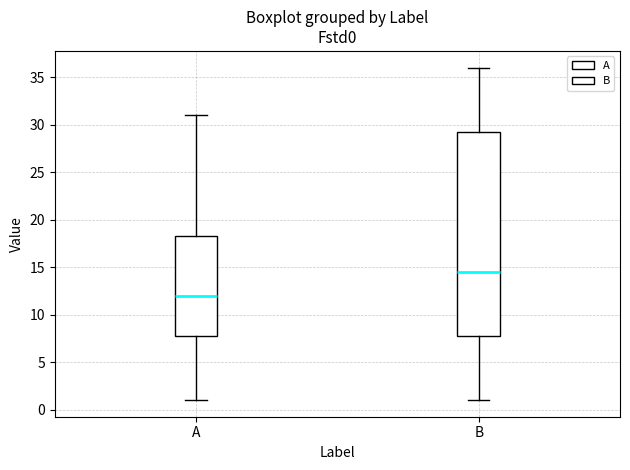

Where does the median line of the box for A sit on the y-axis? The values are not printed on the chart, so give them approximately, as read against the axis.

12.0